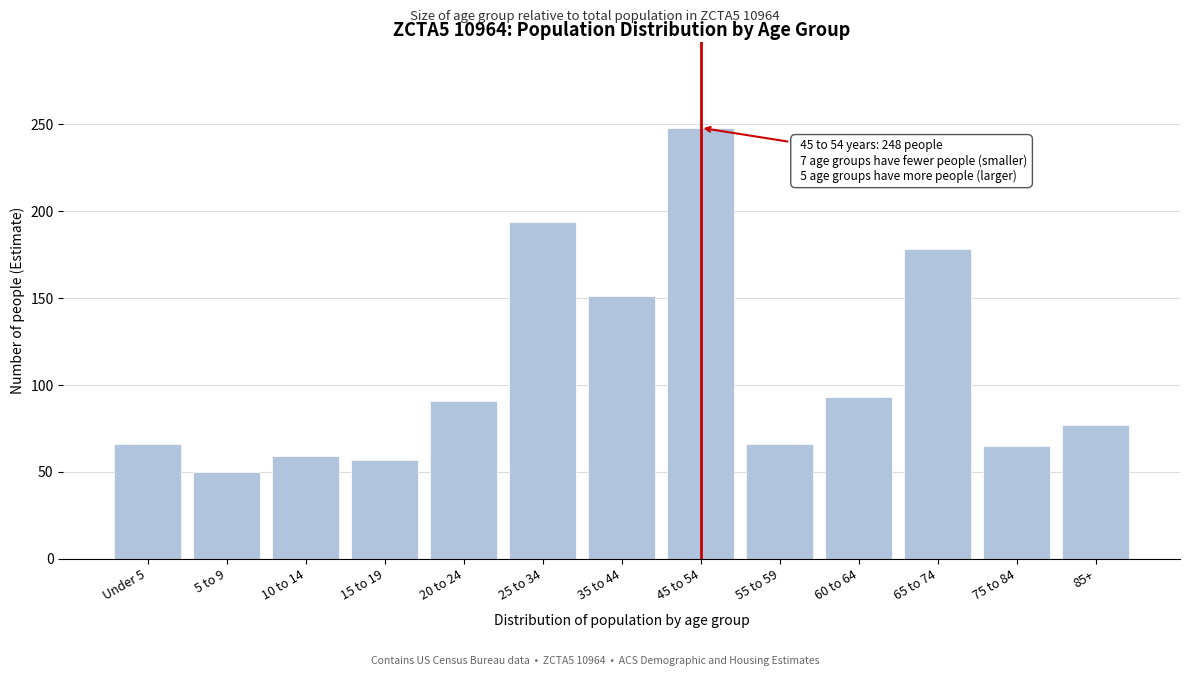

Which category has the lowest value across all series?

5 to 9